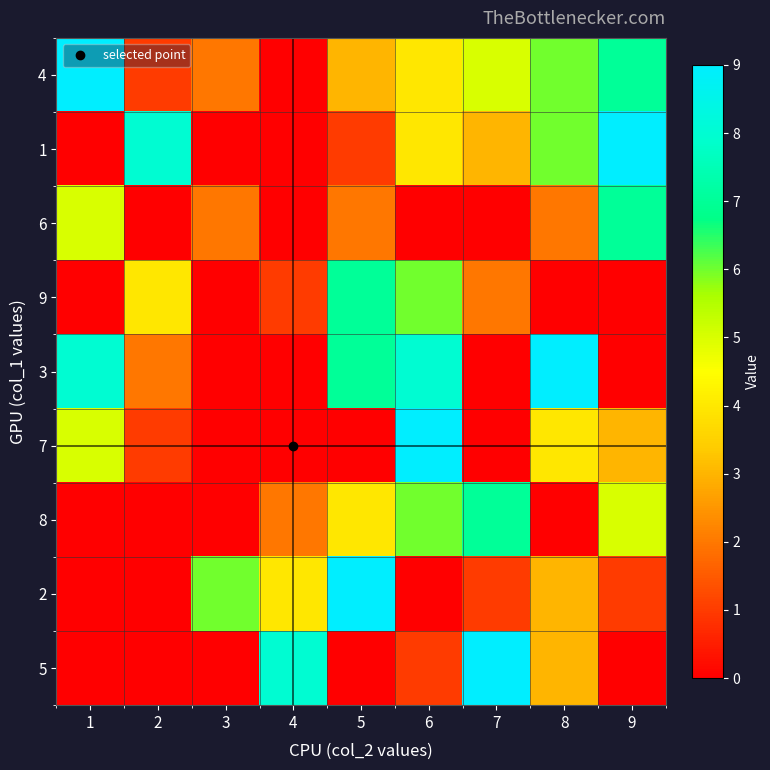

At 5, list the series in order from largest to smallest.

2, 9, 3, 8, 4, 6, 1, 7, 5